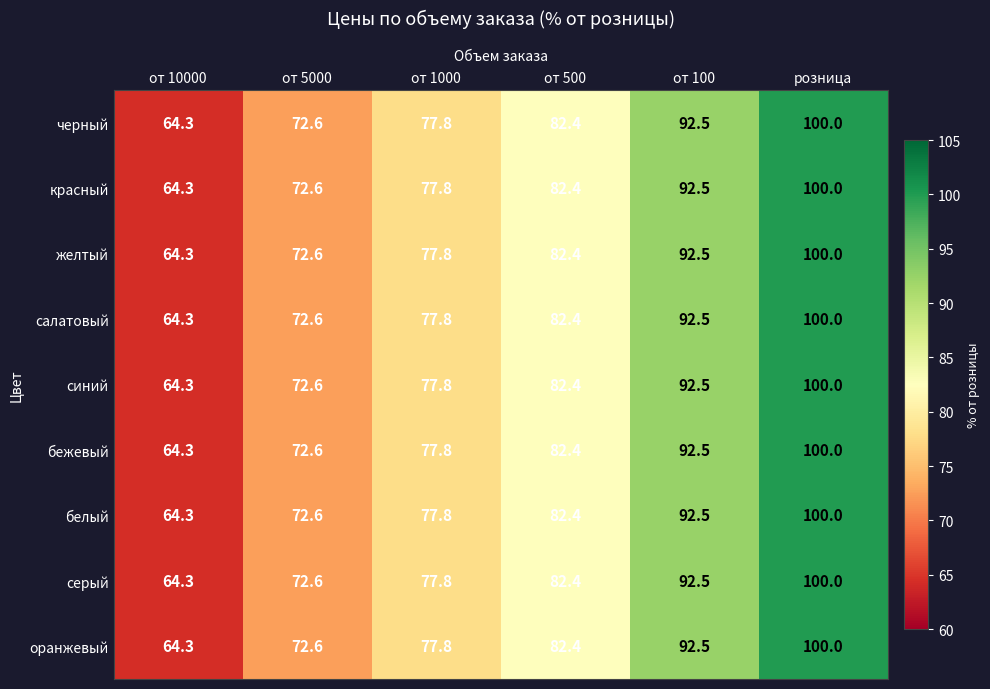

Where is красный nearest to the value 82?

от 500